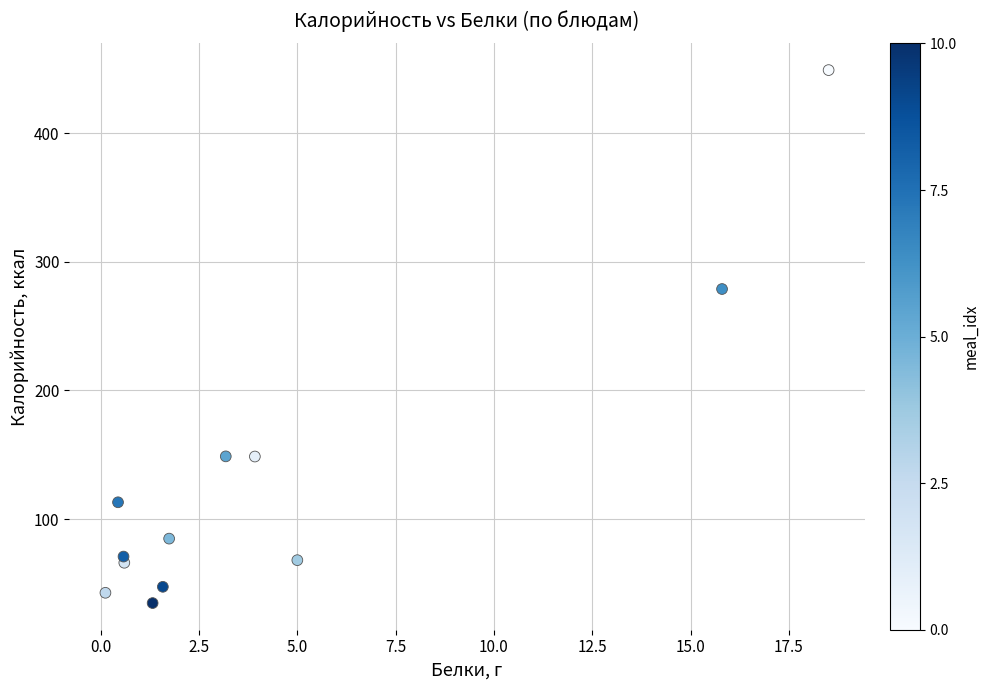

What Y value in the scatter plot is closest to 241?

278.8